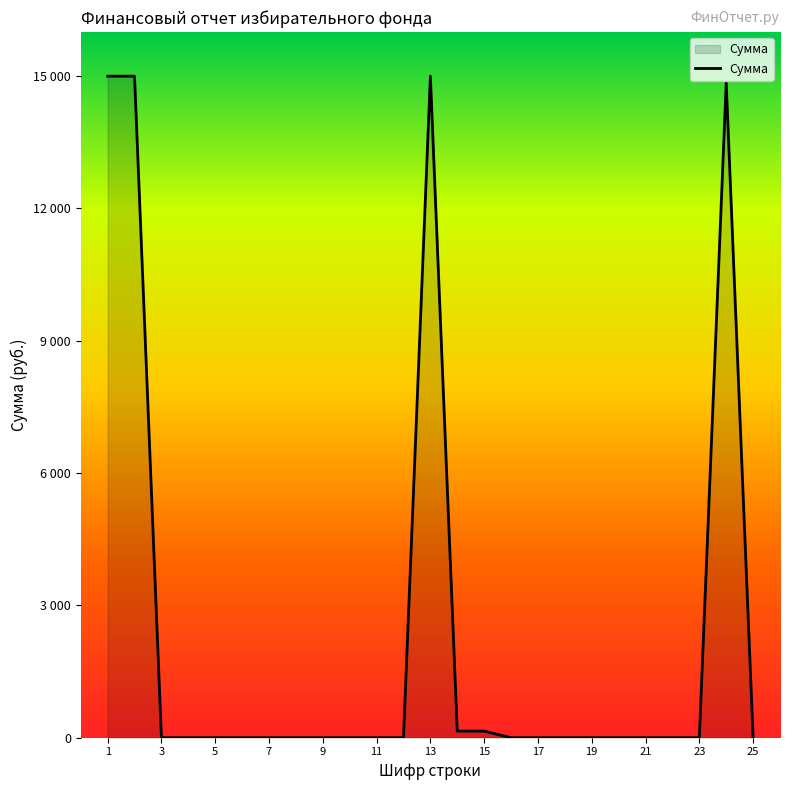

Does the chart display data point markers on the line(s)?

No